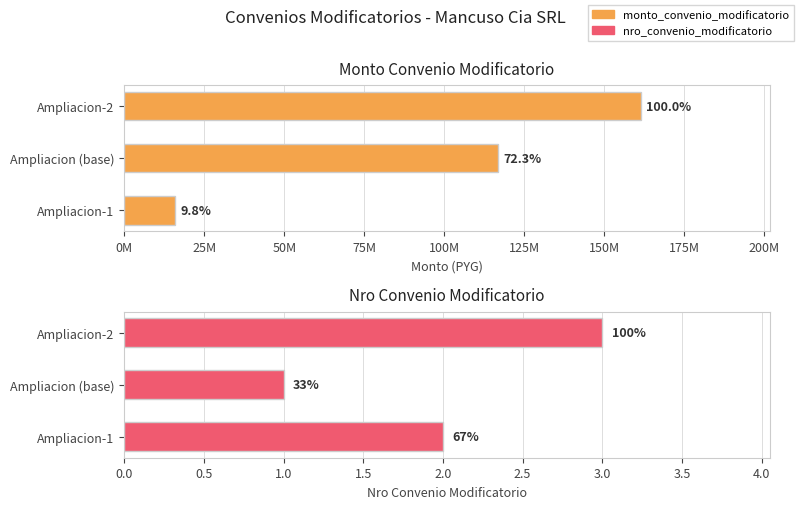

Count the nro_convenio_modificatorio values in the range 1 to 3.

3